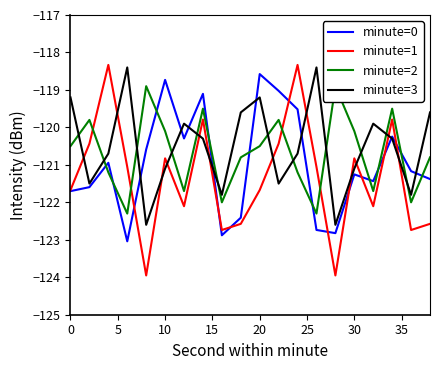

What is the difference between the maximum and minimum values in the minute=1 series?

5.6